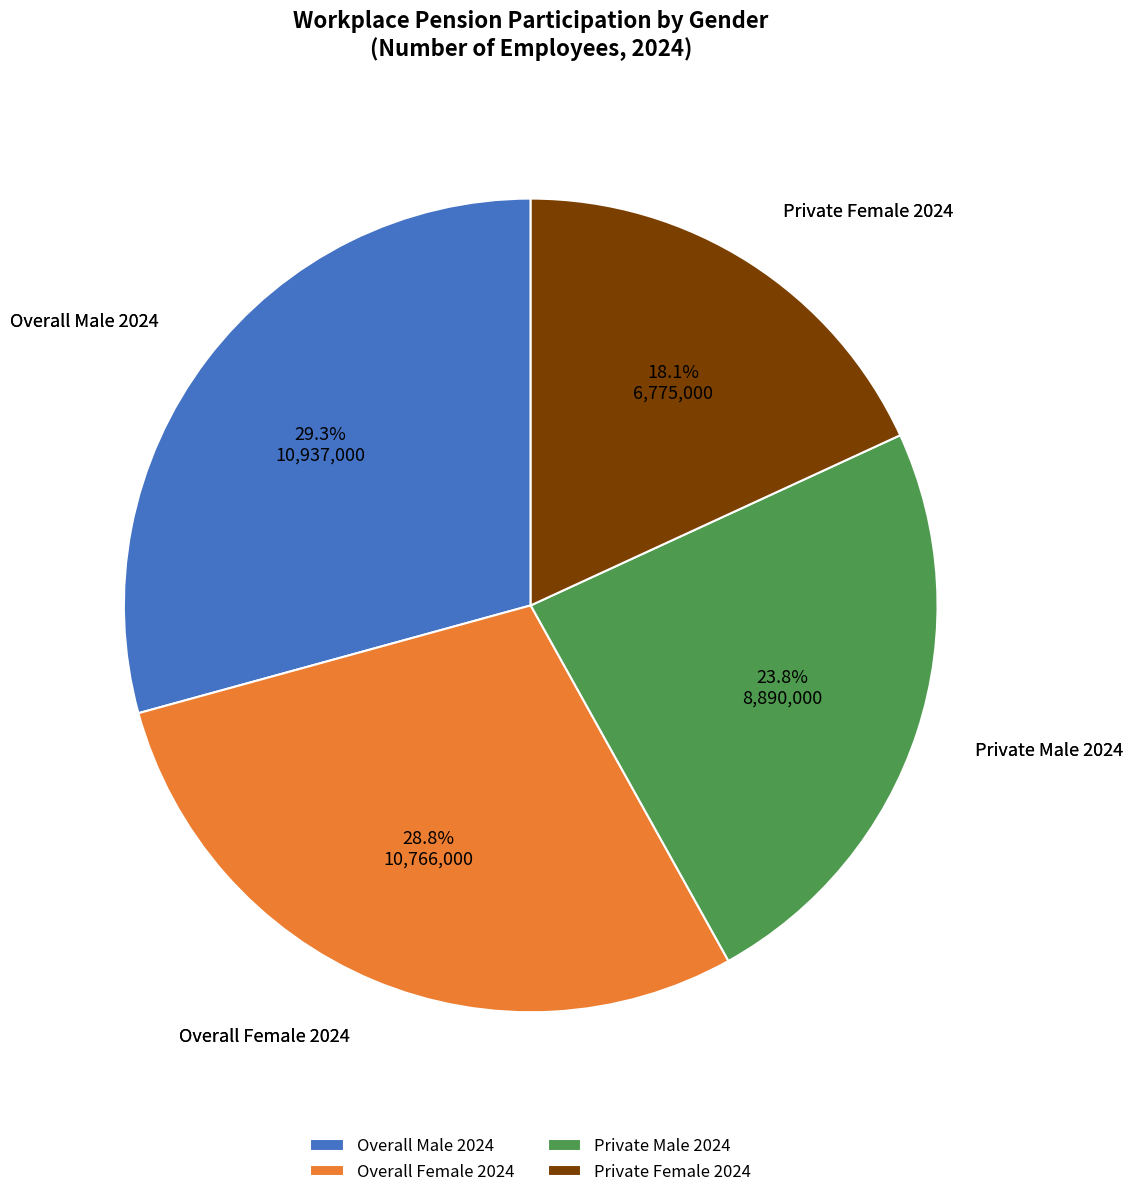

The Private Male 2024 slice represents 24% of the pie. True or false?

True